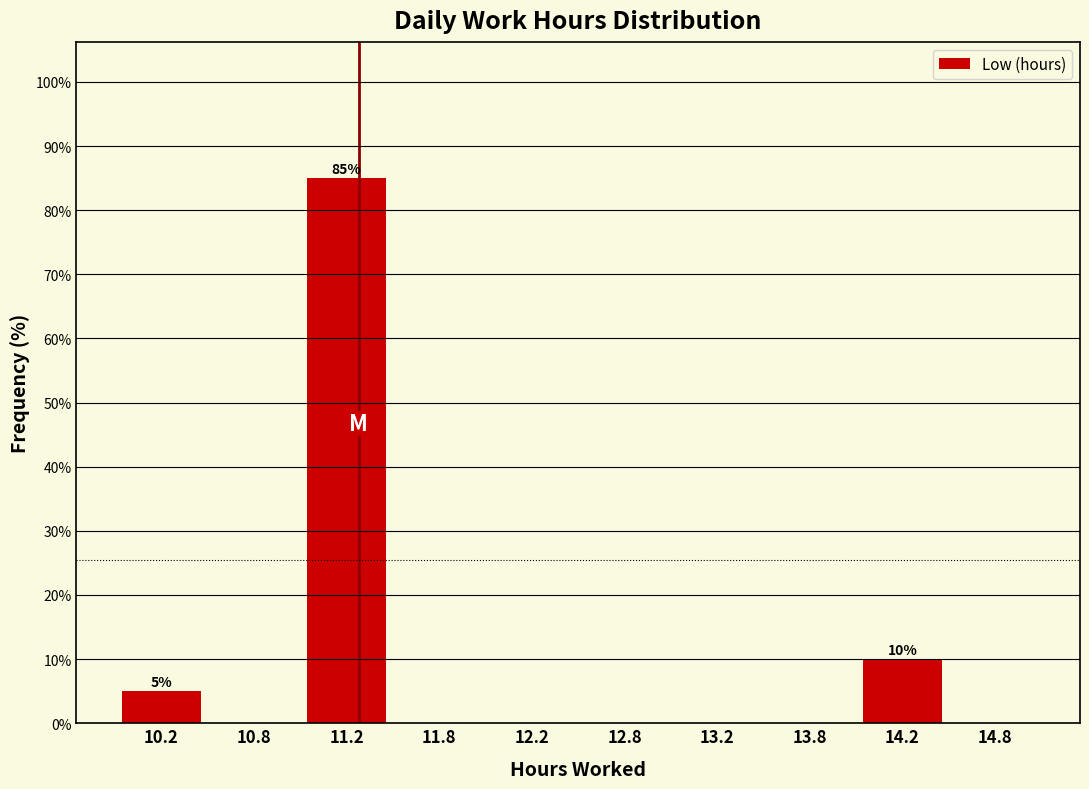

Over which range of the x-axis is the bar tallest?

11.0 to 11.5